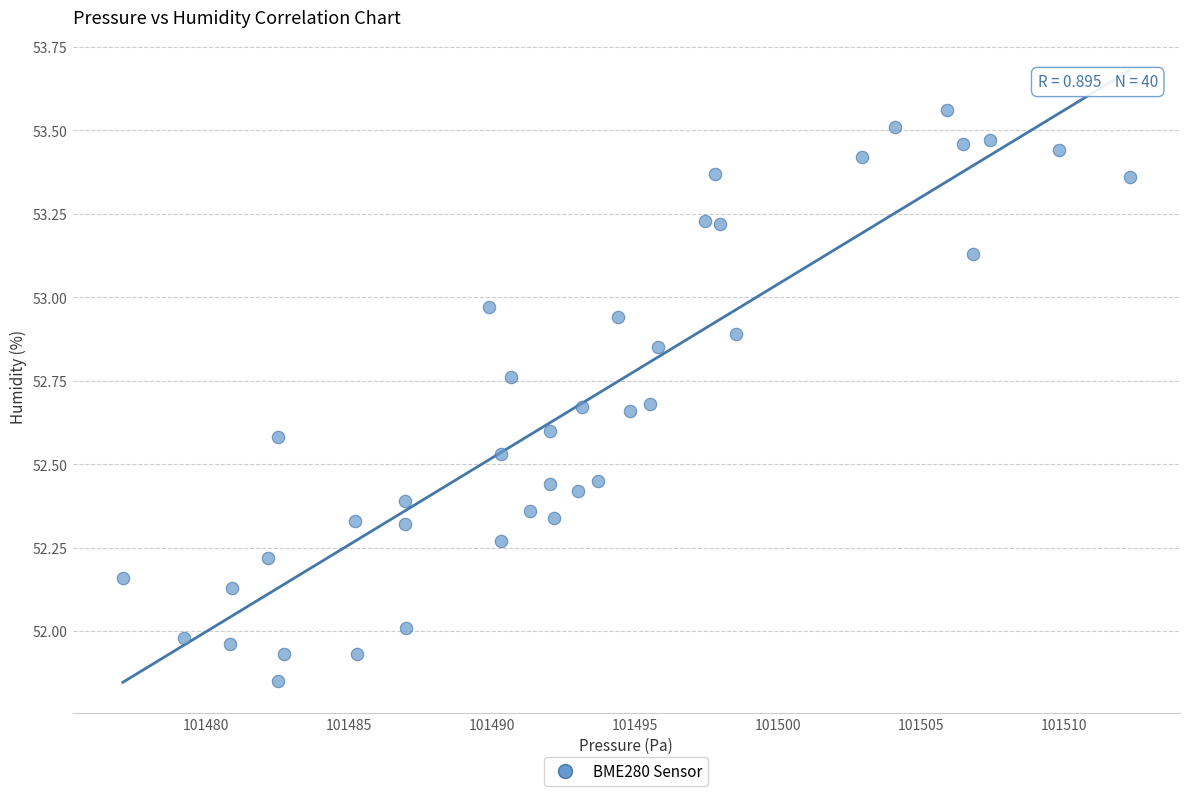

What is the range of X values (max minus min)?

35.2